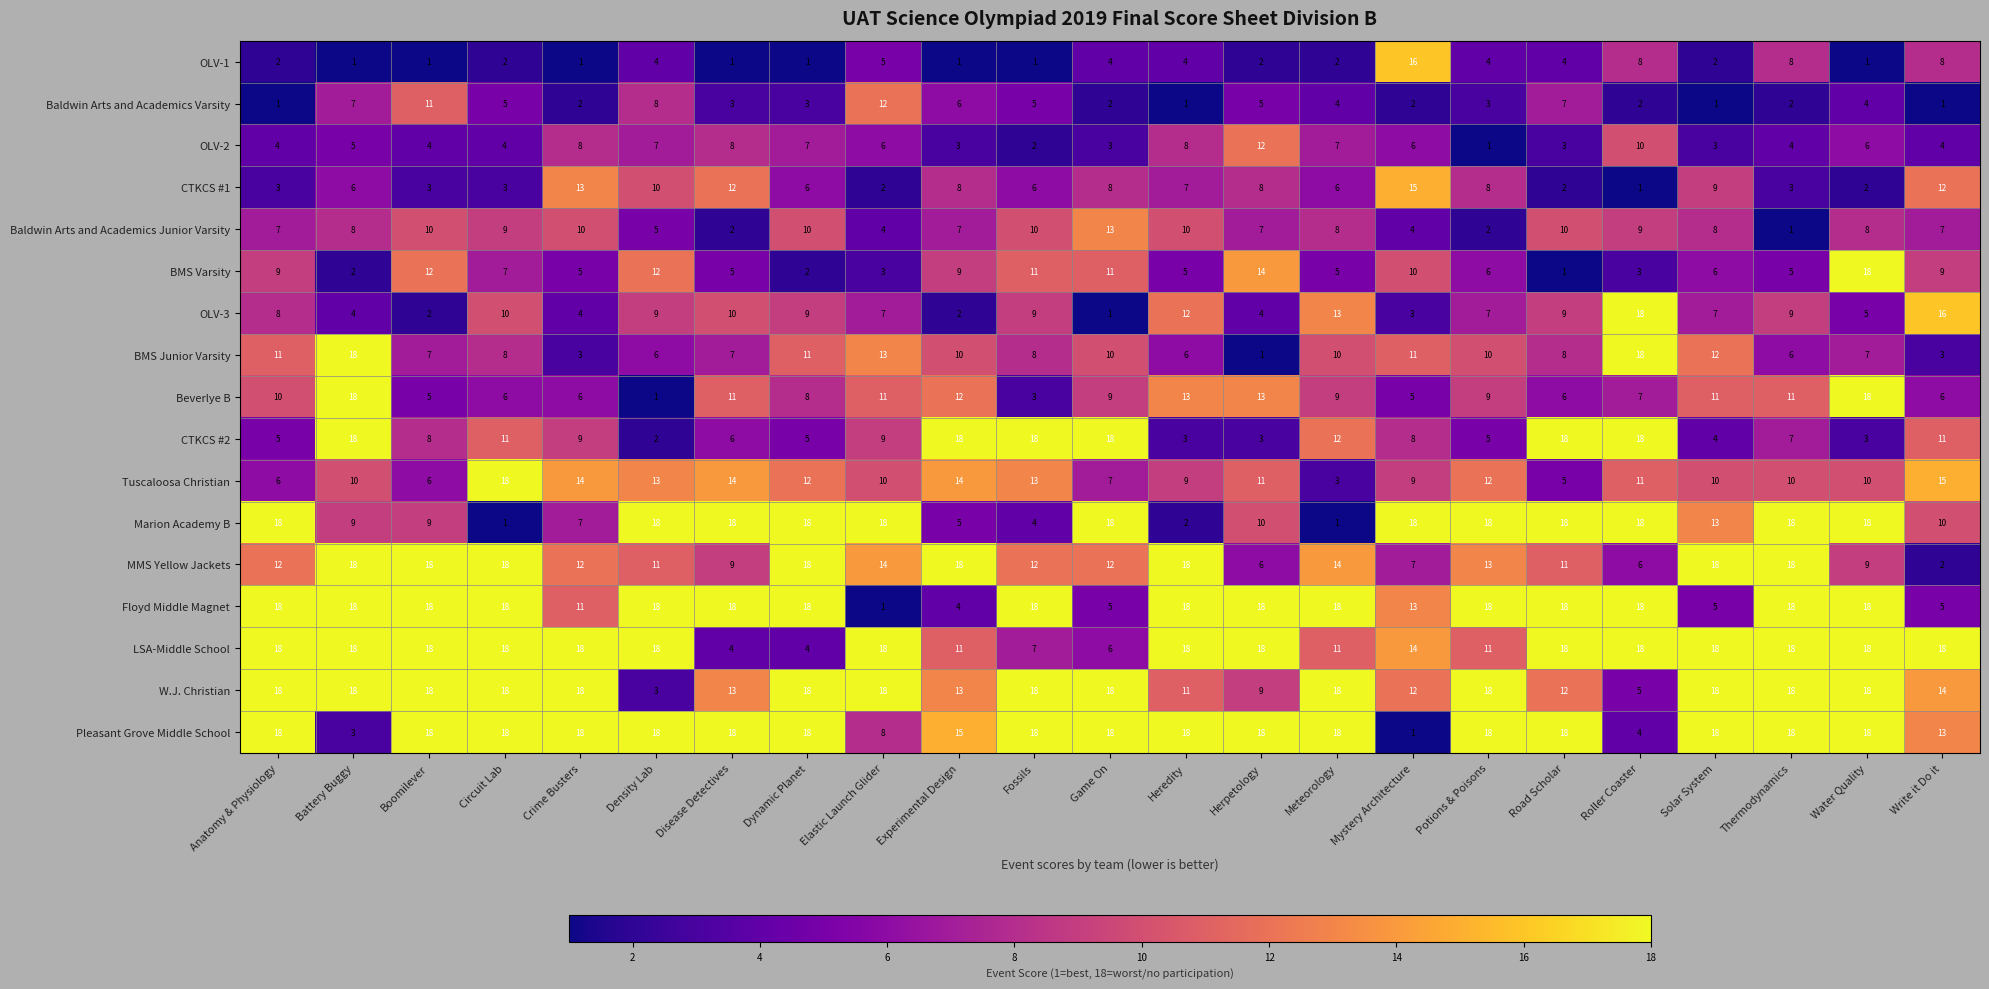

Is it true that OLV-1 equals 4 at Potions & Poisons?

True